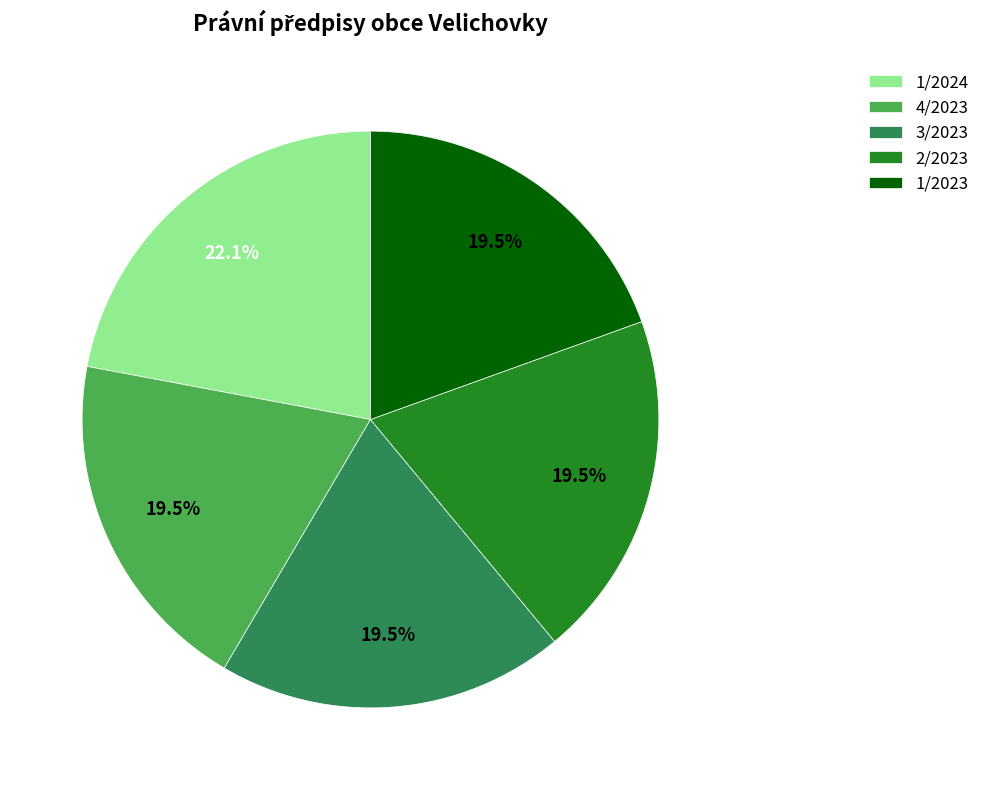

What percentage do 4/2023 and 2/2023 together represent?

39.0%